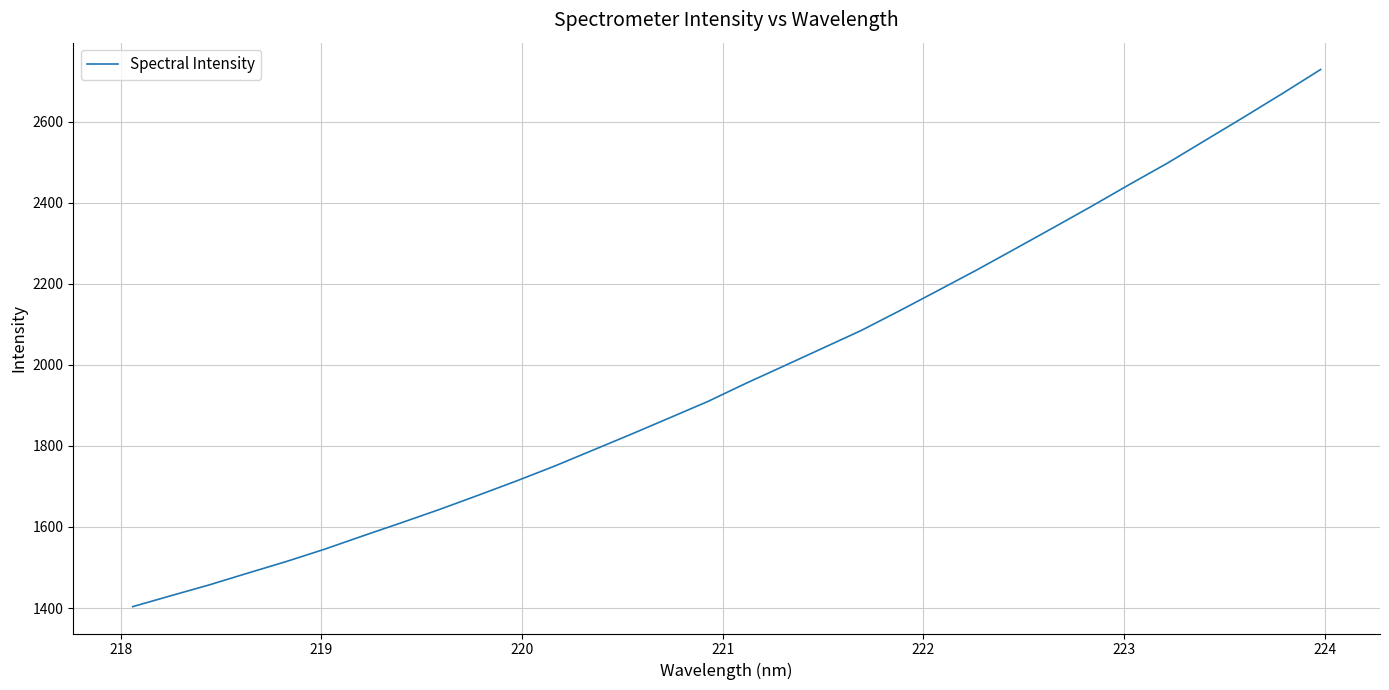

What is the difference between the maximum and minimum values?

1325.0